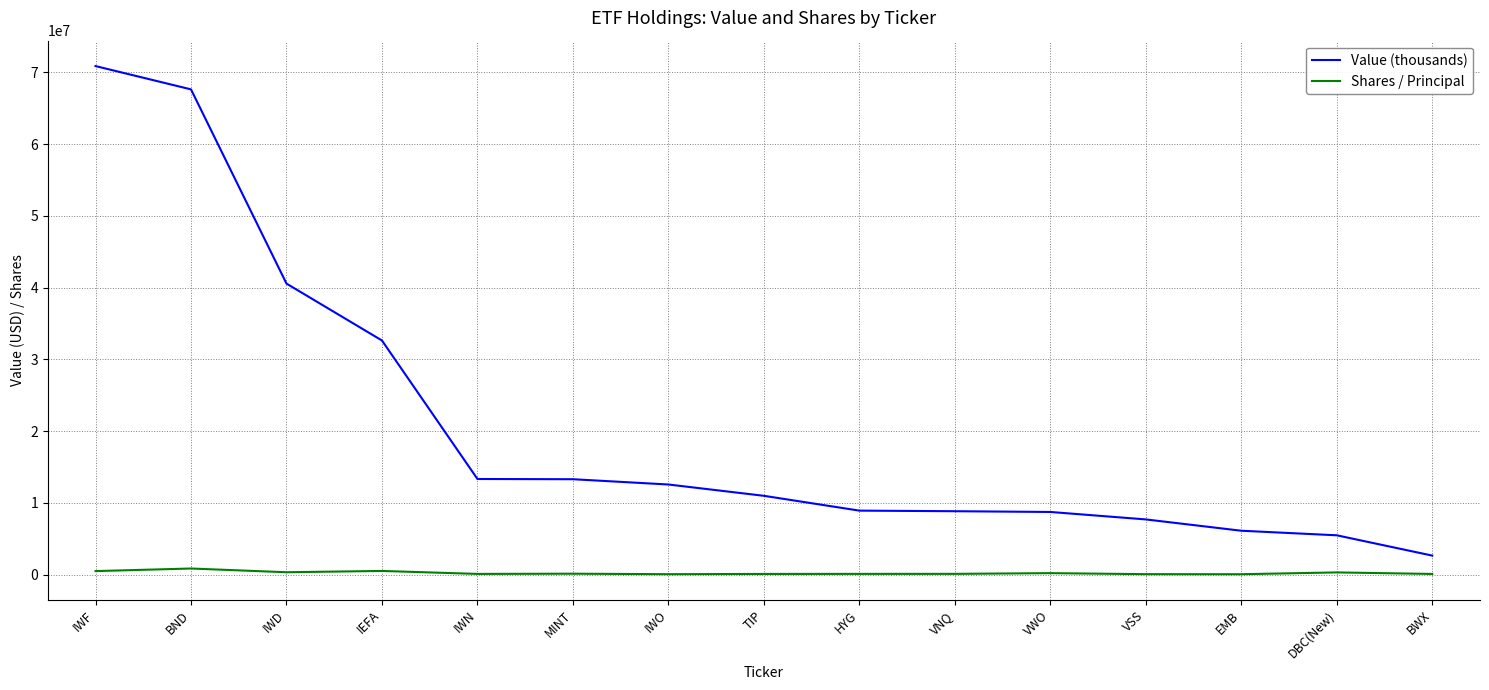

What position from the right is VSS?

4